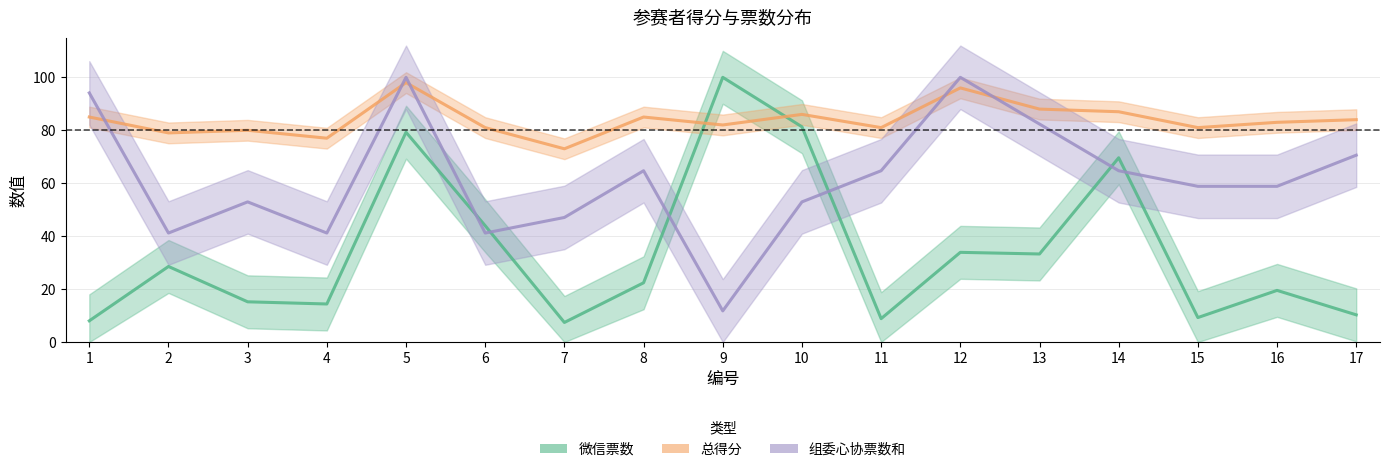

Where do 微信票数 and 组委心协票数和 first cross each other?

5 and 6